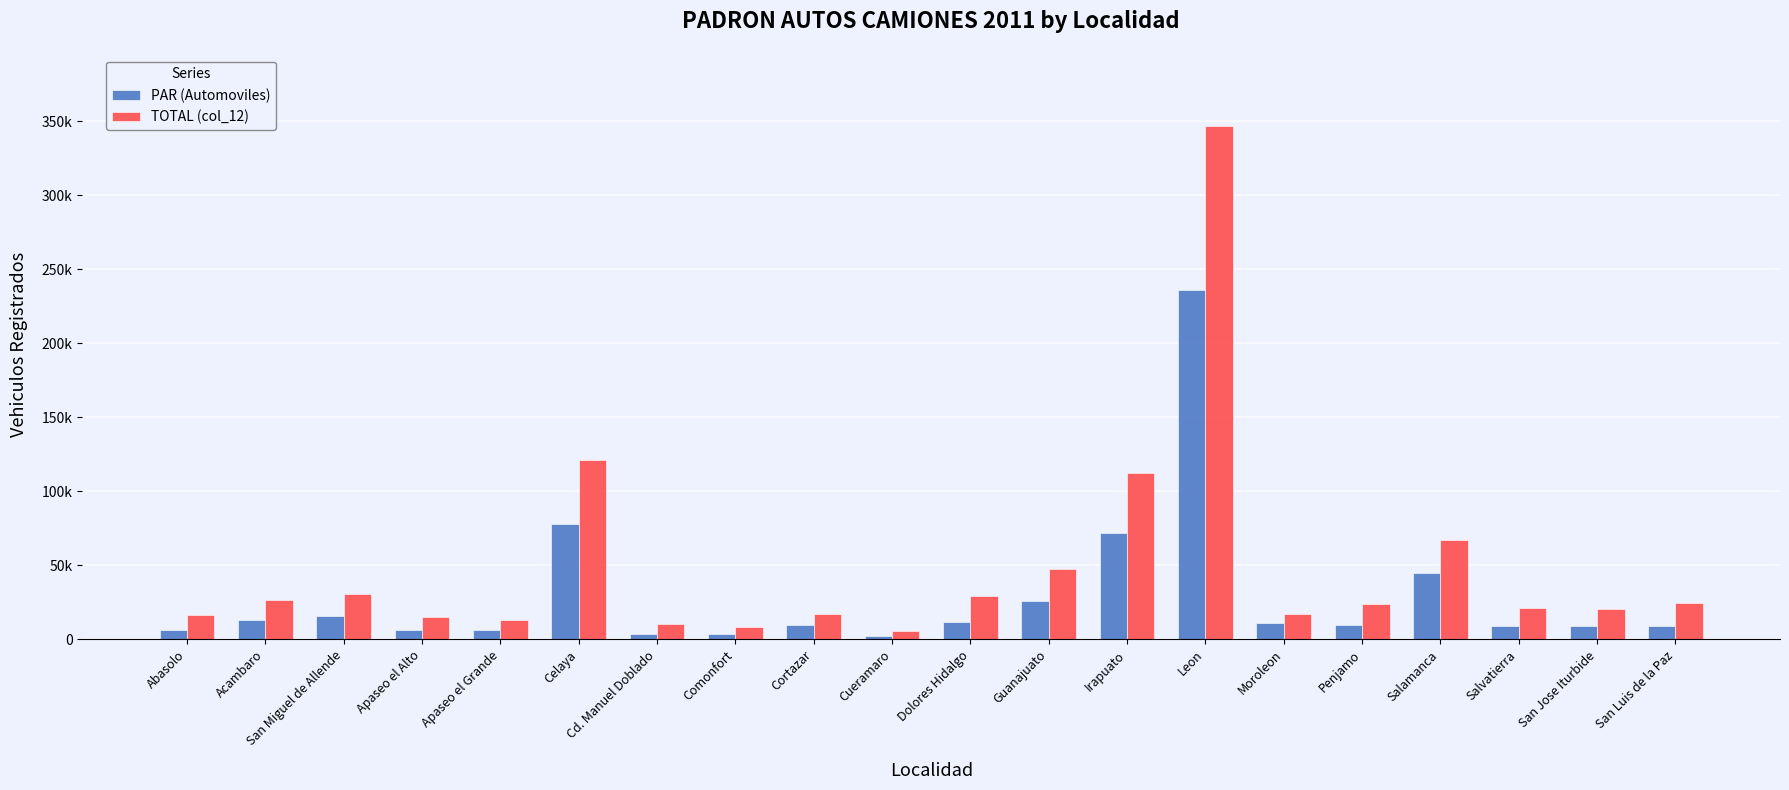

Which series has the largest range (max minus min)?

TOTAL (col_12)